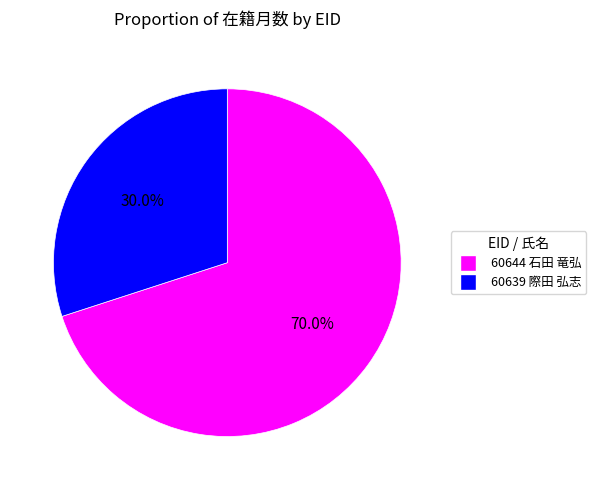

Combined, what portion of the pie is 60644 石田 竜弘 and 60639 際田 弘志?

100.0%